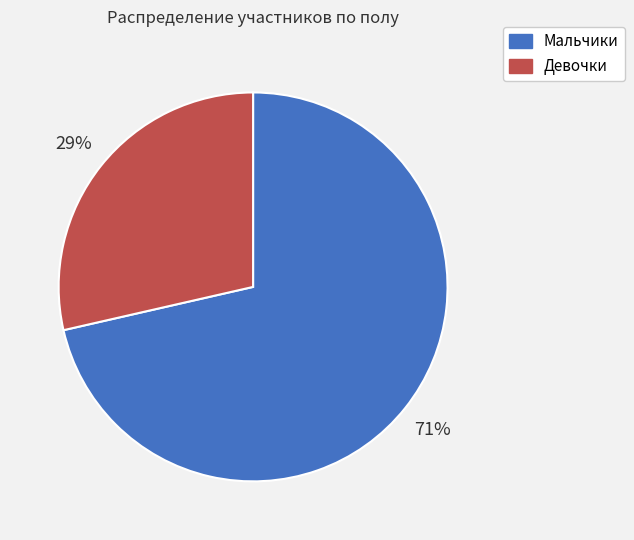

To the nearest percent, what is the average slice percentage?

50%